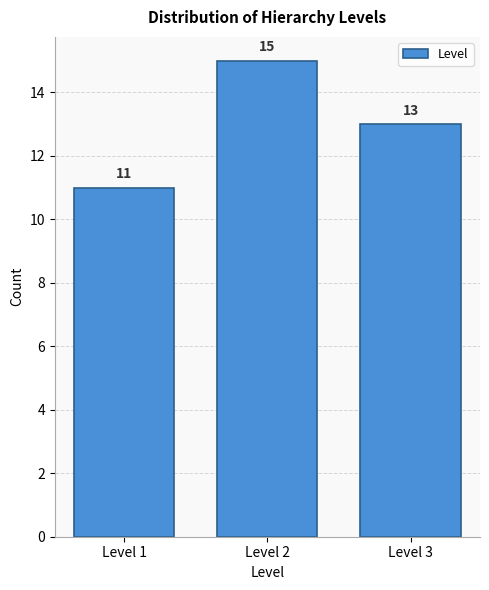

What is the height of the bar covering 2.5 to 3.5 on the x-axis?

13